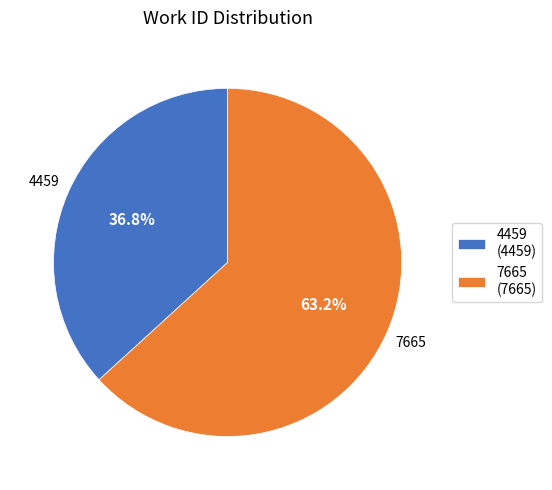

Which slice represents more than half of the pie?

7665